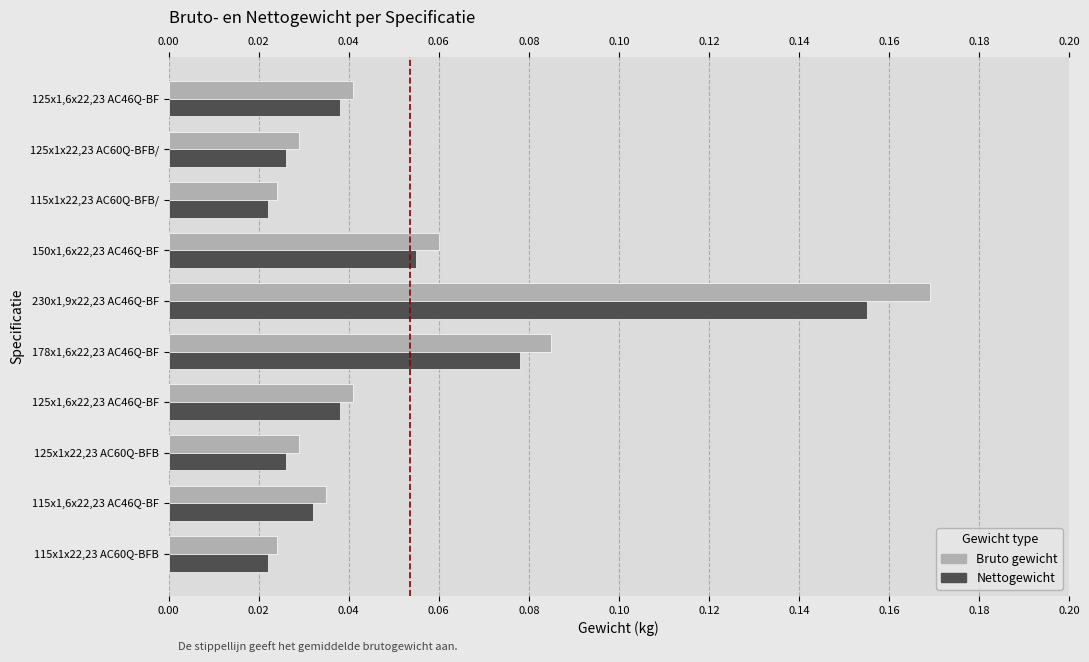

How many bars are there in each group?

2